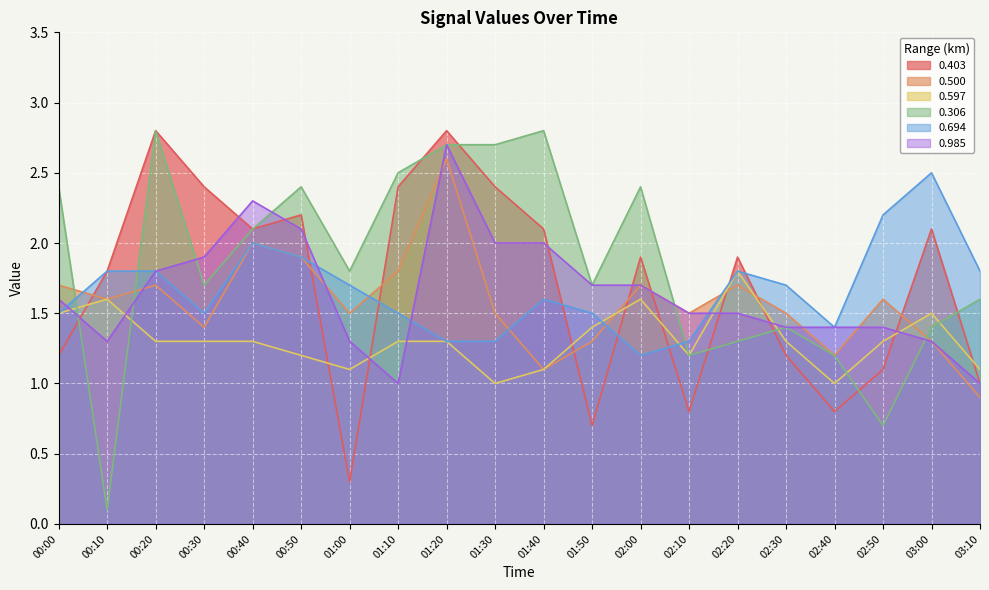

What is the total value across all series at 01:00?

7.7